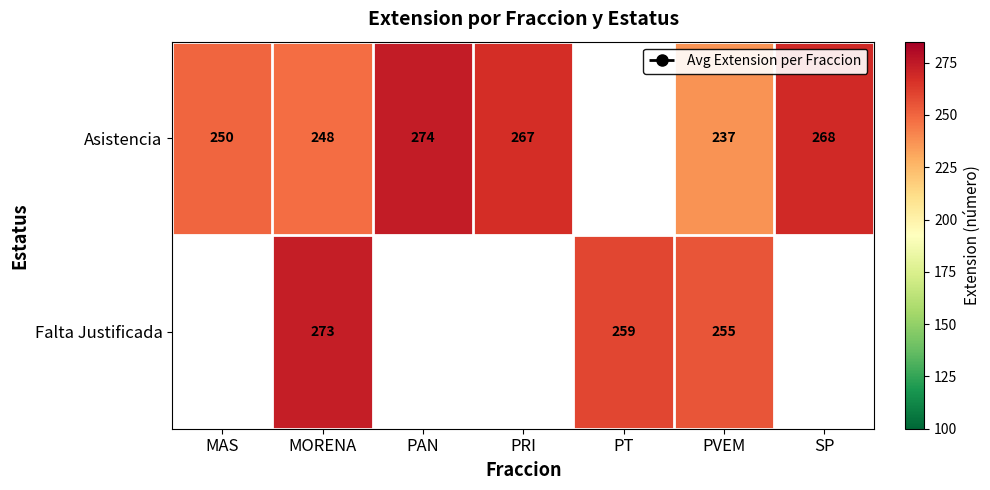

What is the spread (max minus min) of values at MORENA?

25